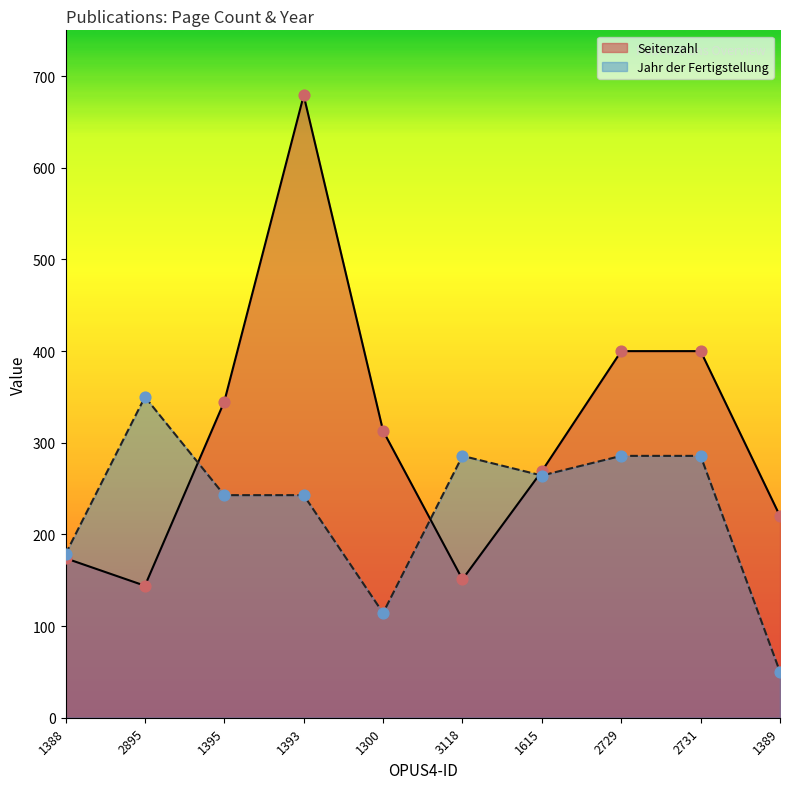

At which category is the sum across all series the highest?

1393